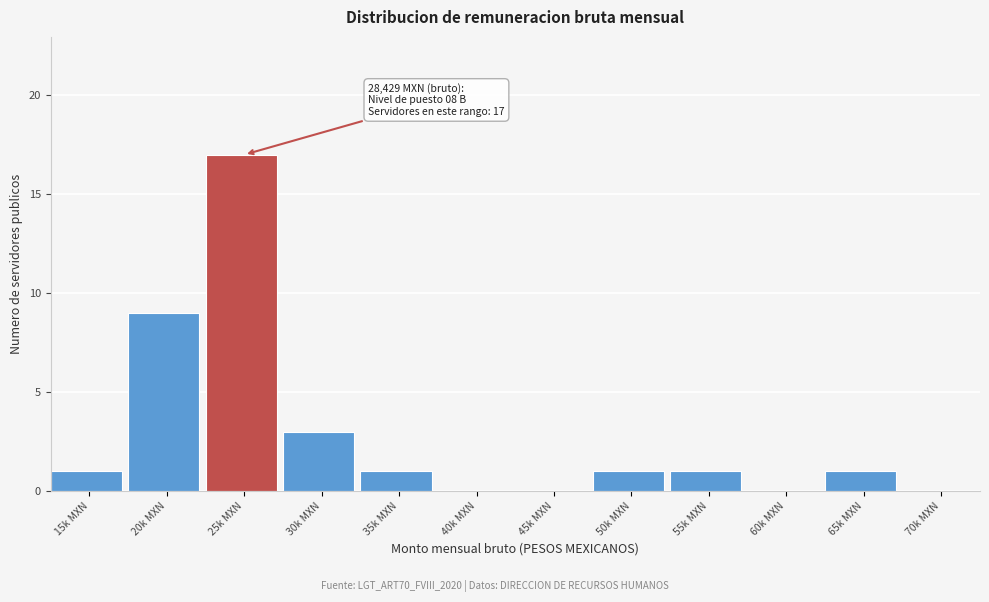

Reading right to left, list all the values displayed in this chart.

70k MXN=0	65k MXN=1	60k MXN=0	55k MXN=1	50k MXN=1	45k MXN=0	40k MXN=0	35k MXN=1	30k MXN=3	25k MXN=17	20k MXN=9	15k MXN=1